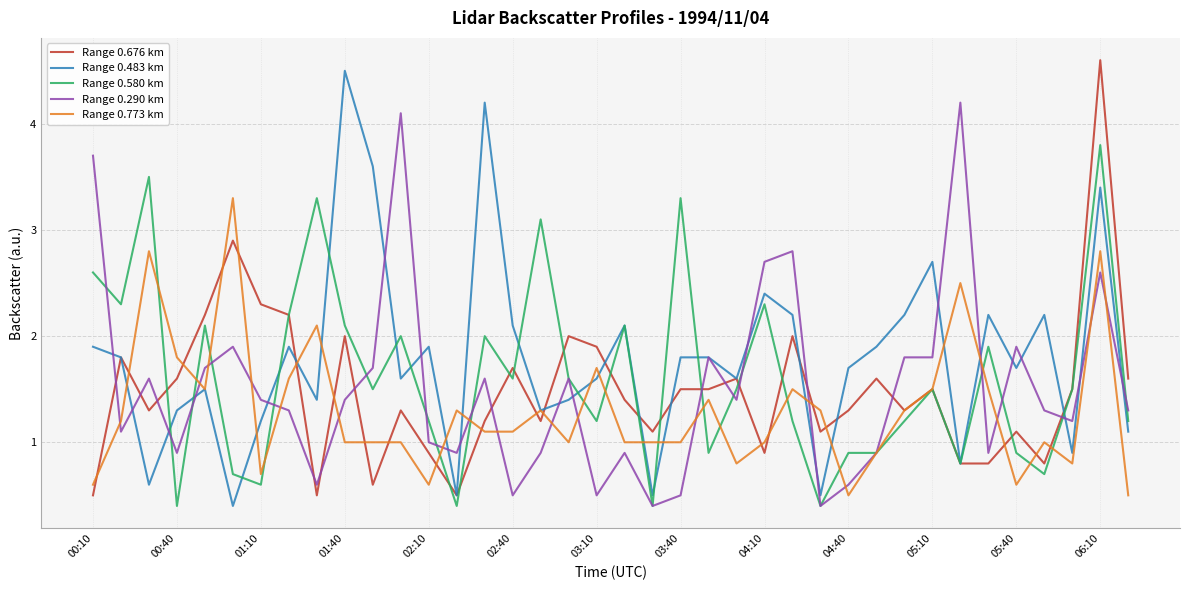

Which series ends up on top after the final intersection of Range 0.580 km and Range 0.290 km?

Range 0.290 km